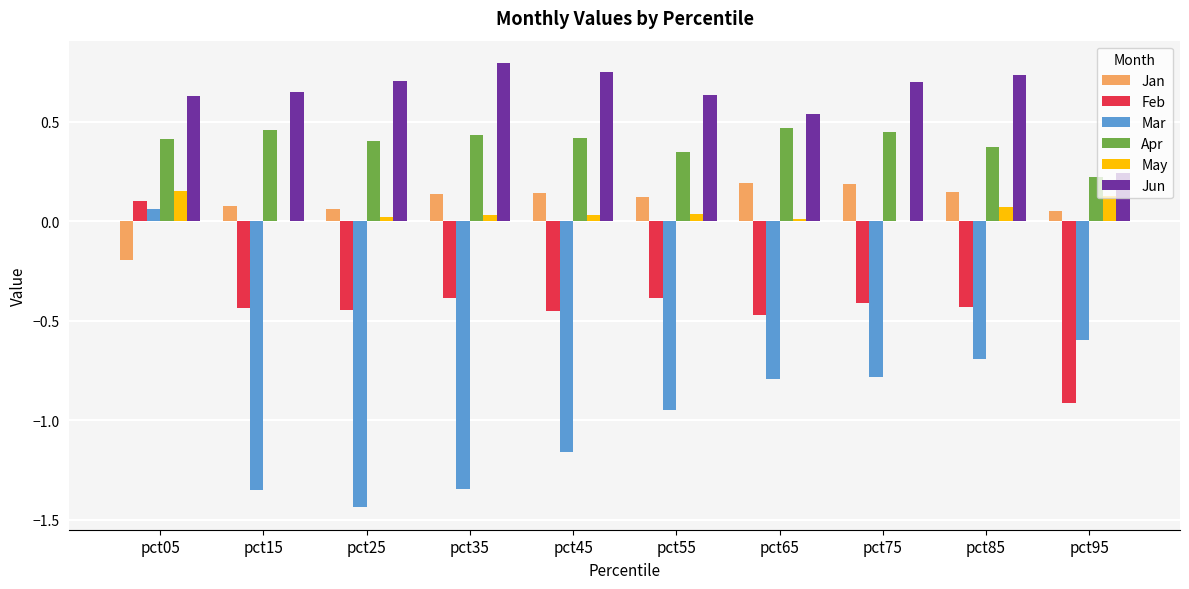

Is the value of Jan at pct35 greater than the value of Feb at pct05?

Yes